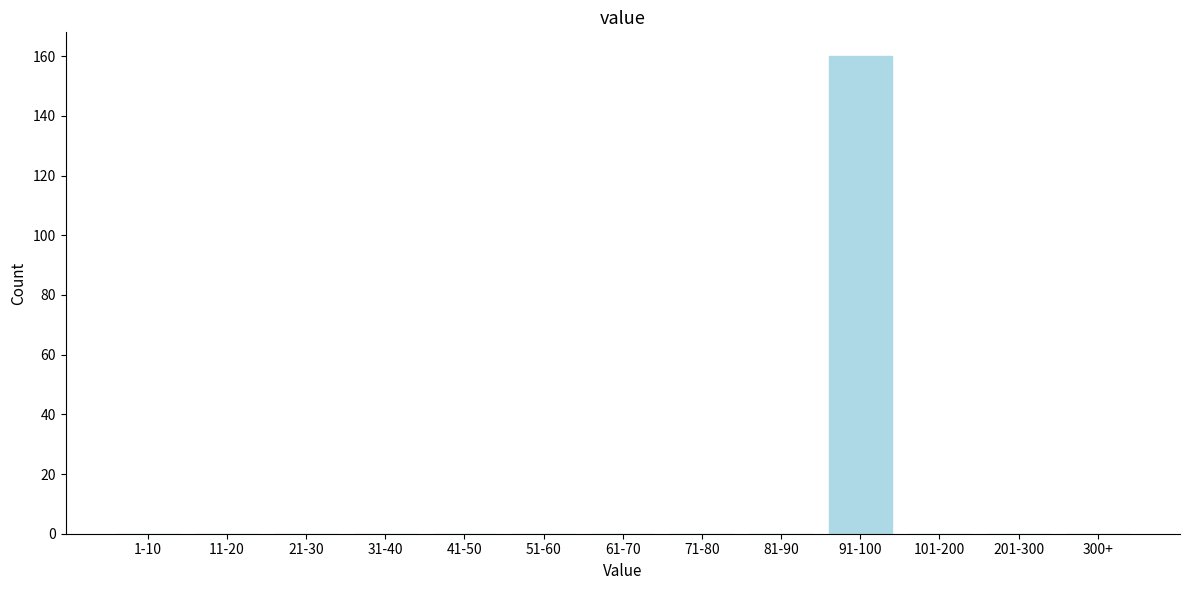

Reading left to right, what are all the values shown in this chart?

1-10=0	11-20=0	21-30=0	31-40=0	41-50=0	51-60=0	61-70=0	71-80=0	81-90=0	91-100=160	101-200=0	201-300=0	300+=0